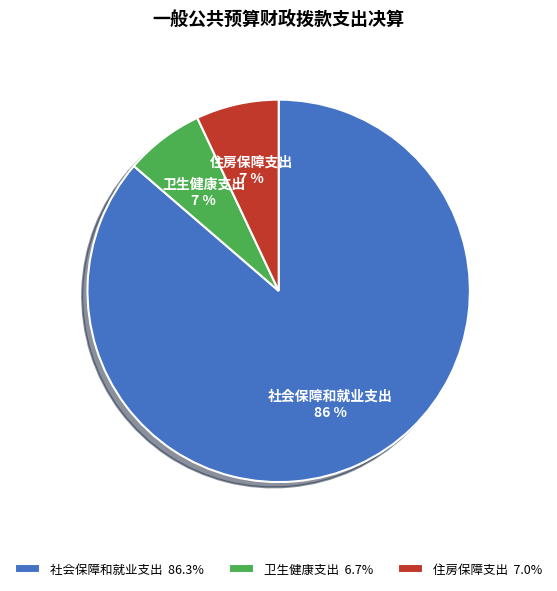

To the nearest percent, what is the average slice percentage?

33%